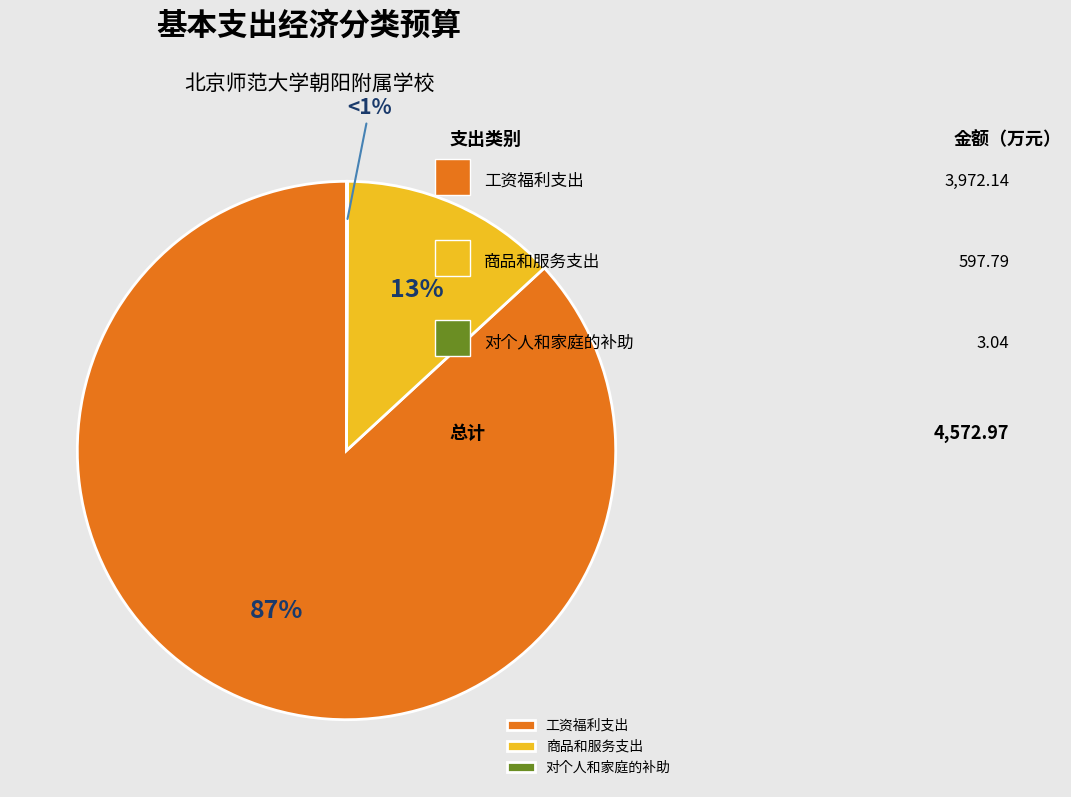

How many slices are in this pie chart?

3